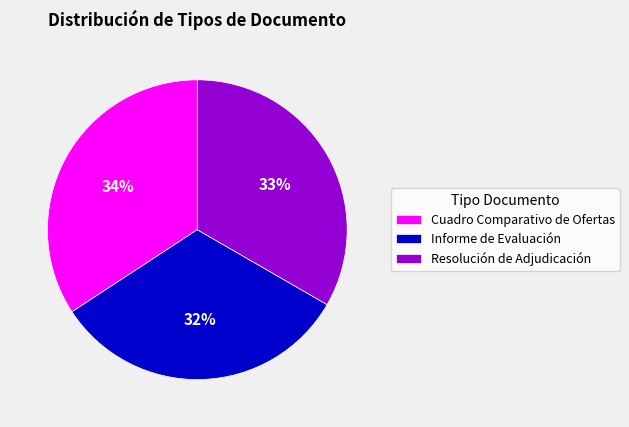

Does any single category account for the majority?

No